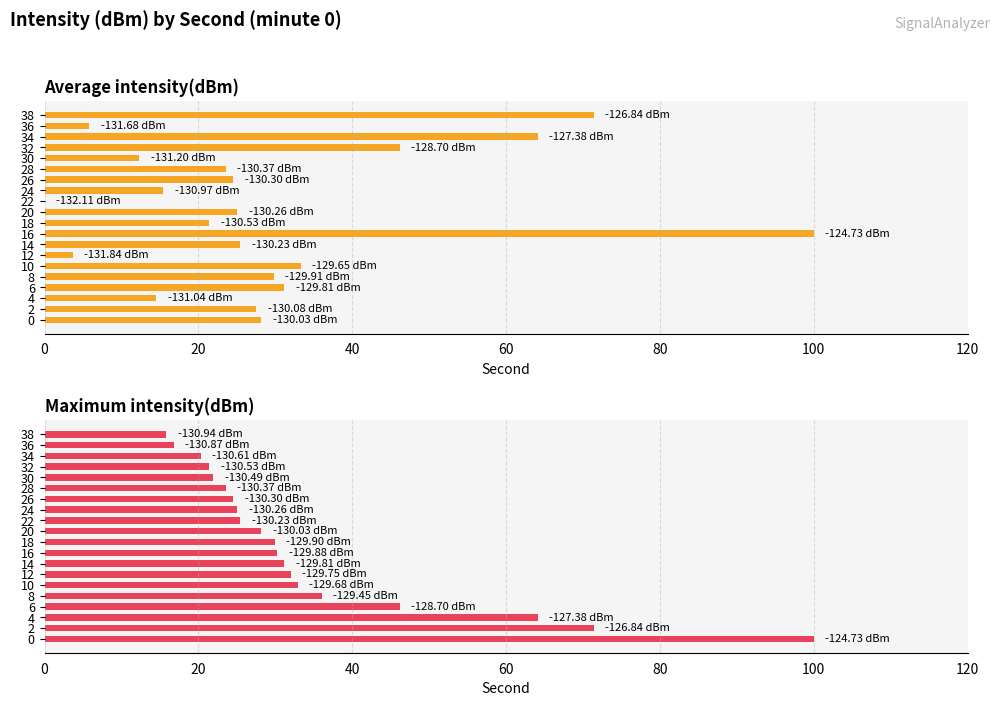

What are all the series names shown in the legend?

Average intensity(dBm), Maximum intensity(dBm)